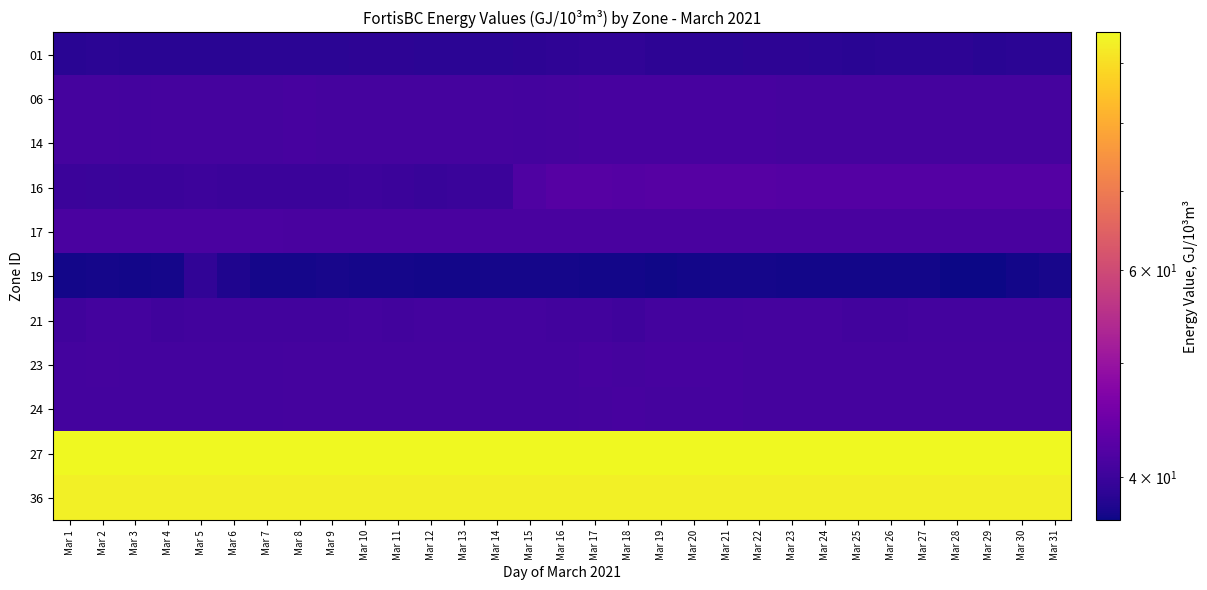

Which series has the largest total across all categories?

27